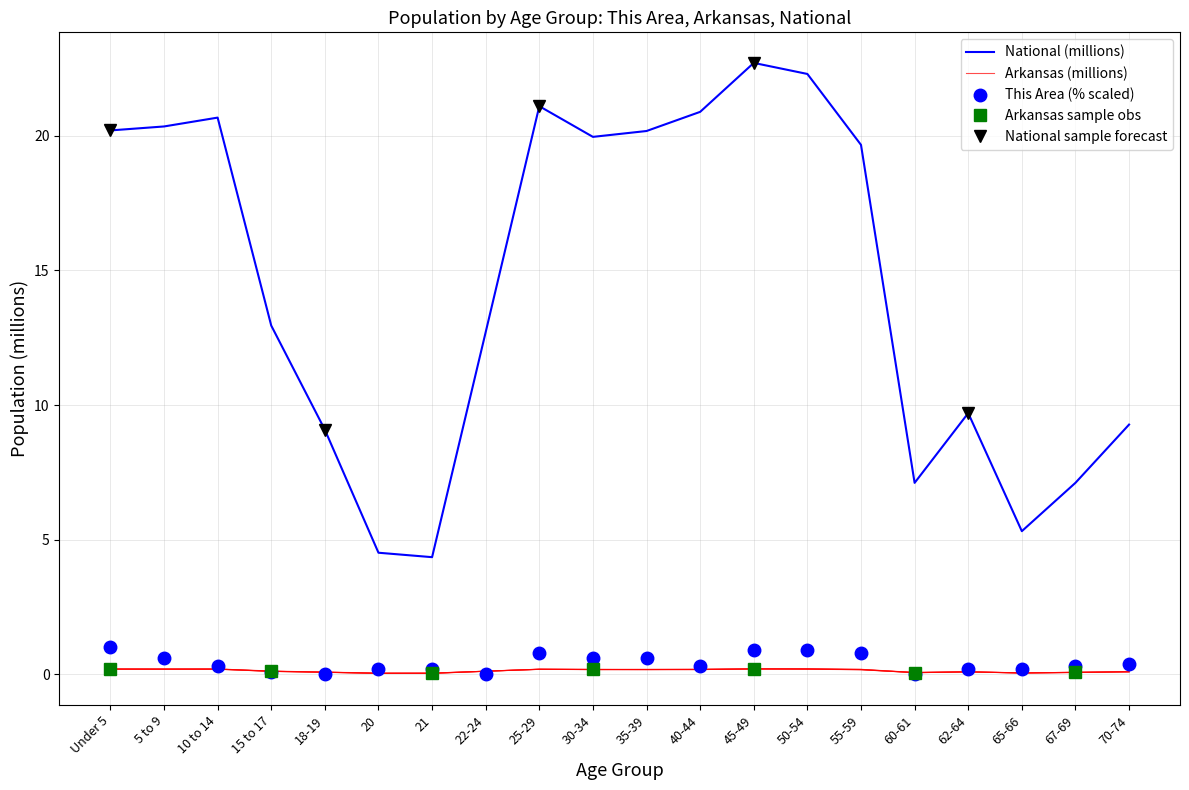

What is the sum of all This Area values?

8.4